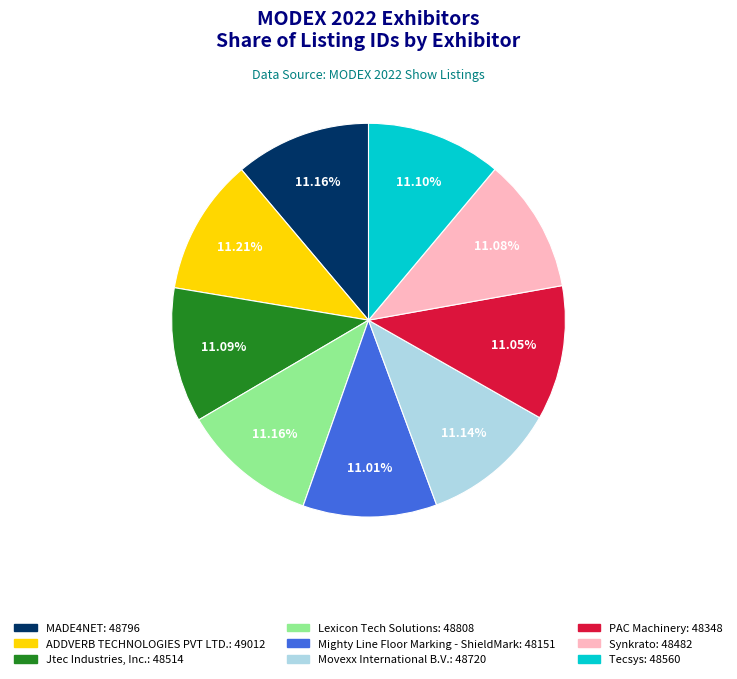

What portion of the pie excludes Mighty Line Floor Marking - ShieldMark?

89.0%